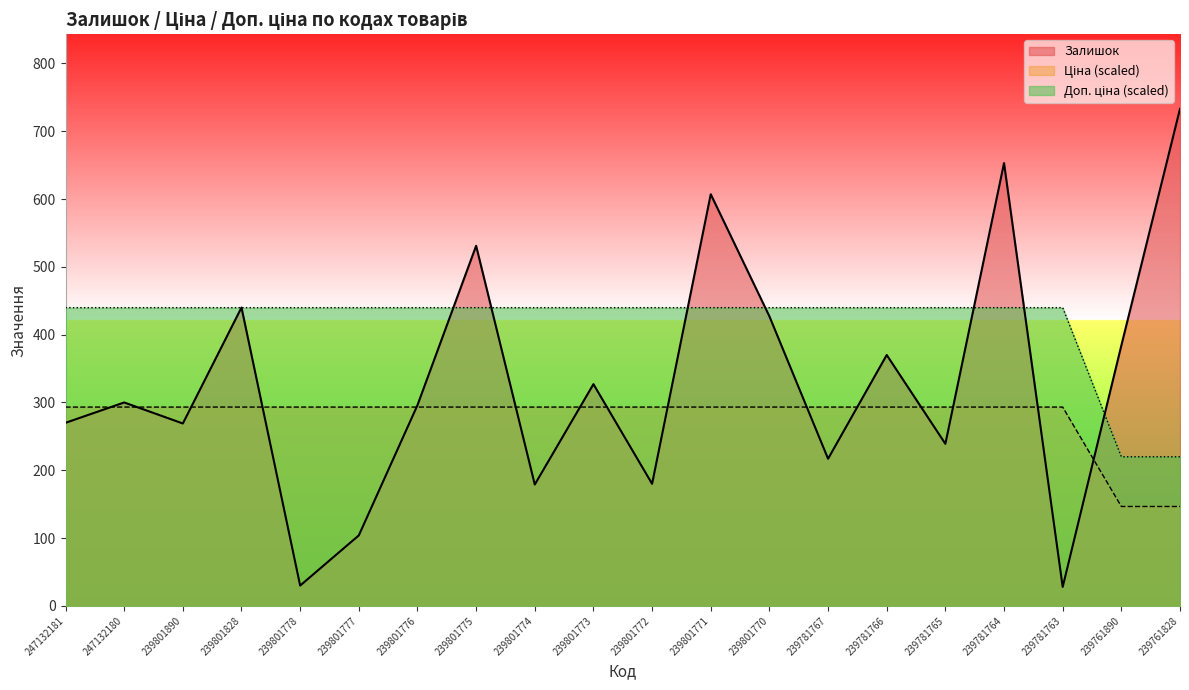

At how many categories does at least one series exceed 723?

1